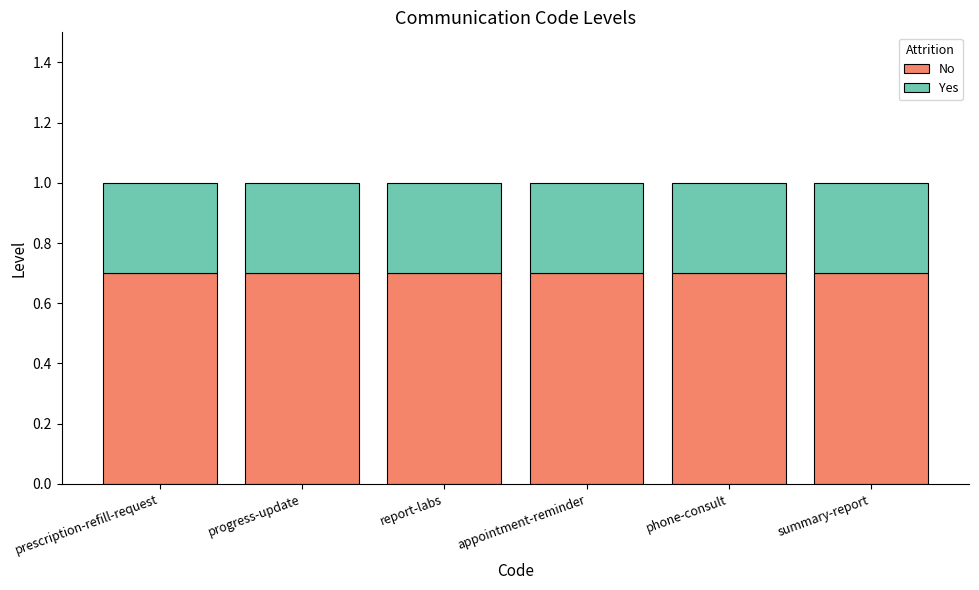

What is the total value across all series at prescription-refill-request?

1.0